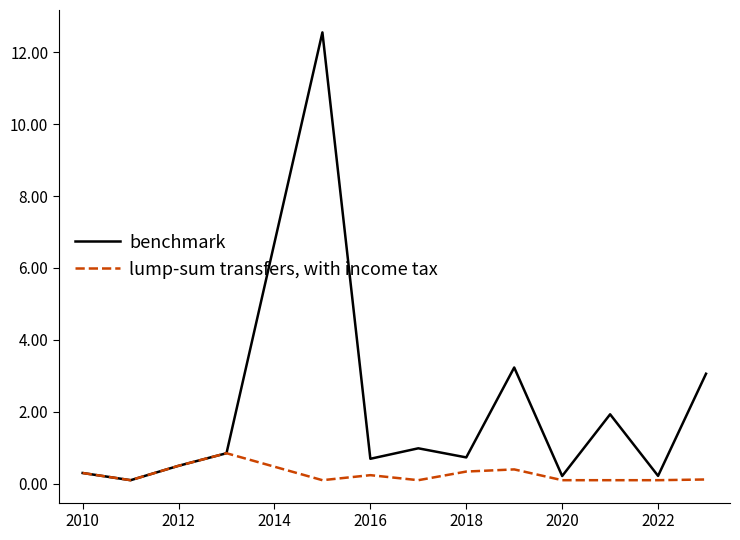

Which series has the largest total across all categories?

benchmark